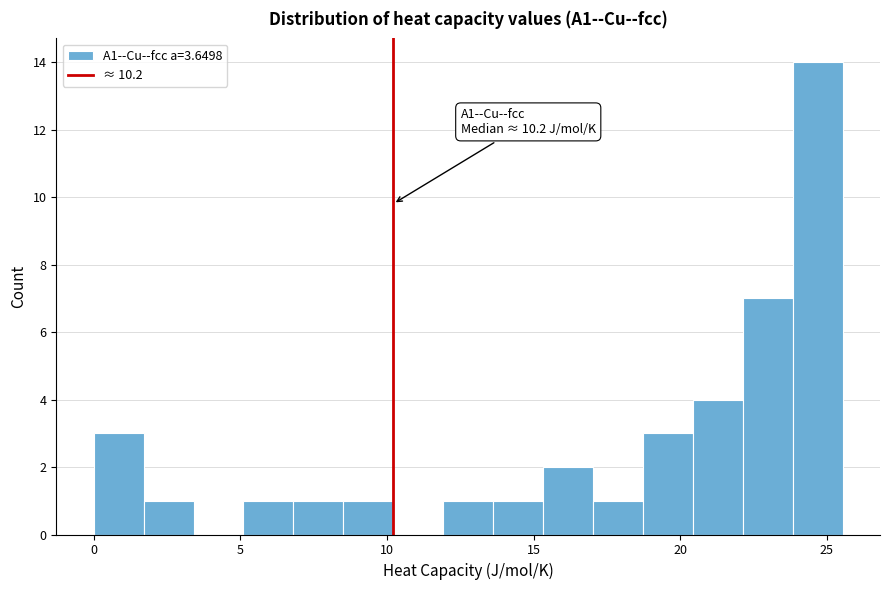

Read against the x-axis, roughly where is the centre of the tallest bar?

24.5